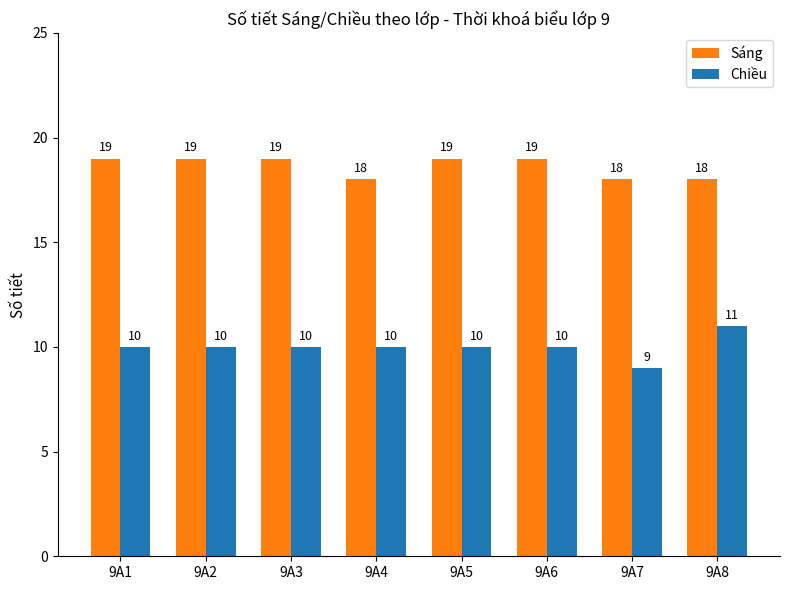

Reading left to right, list all the values displayed in this chart.

Sáng: 19	19	19	18	19	19	18	18
Chiều: 10	10	10	10	10	10	9	11